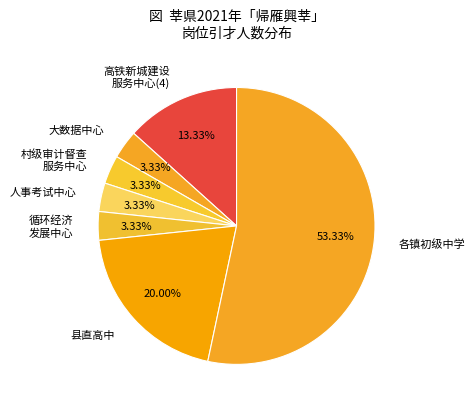

Count the number of slices in the pie.

7